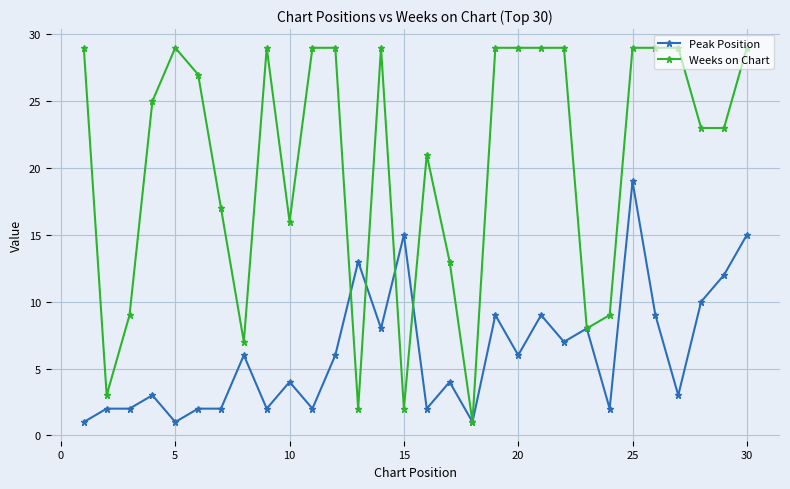

True or false: Weeks on Chart has more than 1 points higher than both neighbors.

True